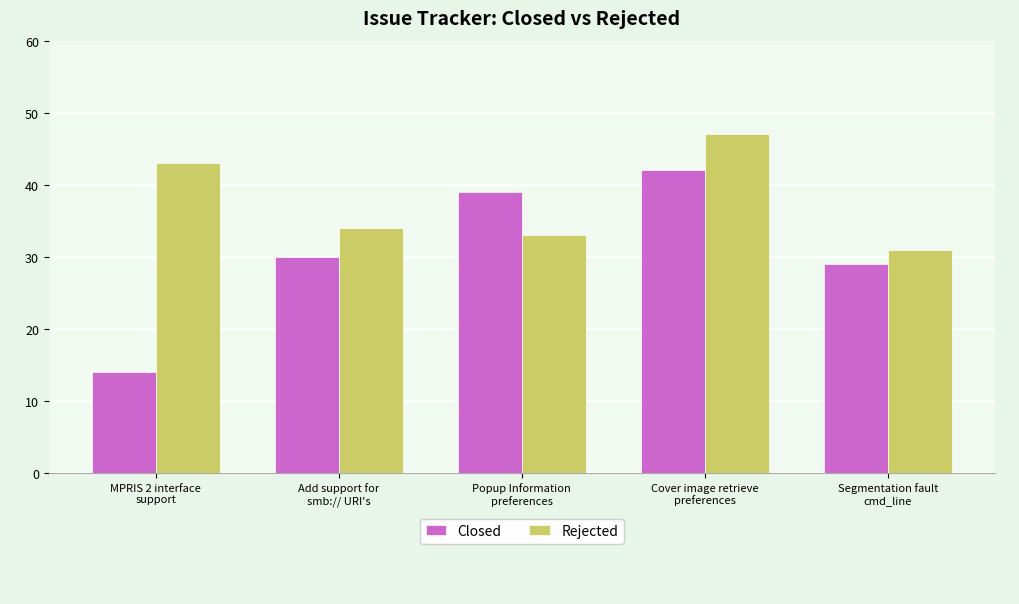

What is the value of the Closed bar at the 2nd from the left?

30